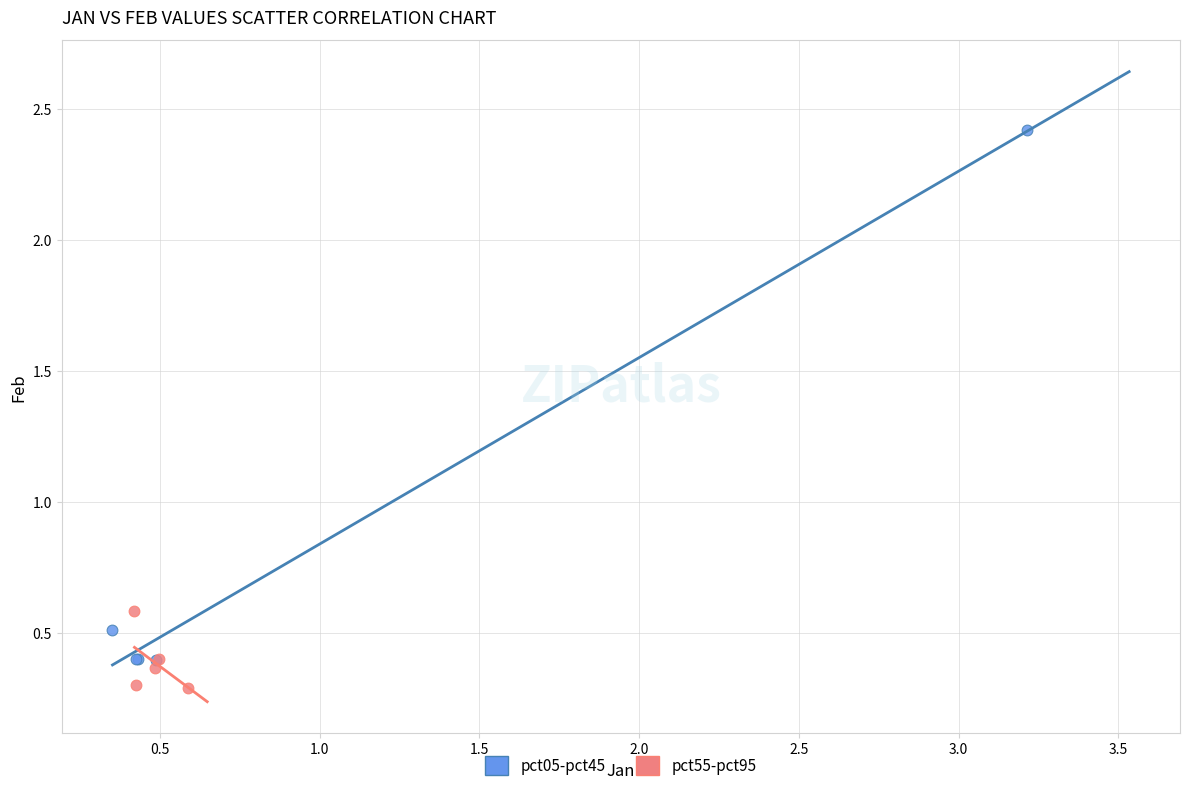

Which series reaches the minimum Y coordinate?

pct55-pct95